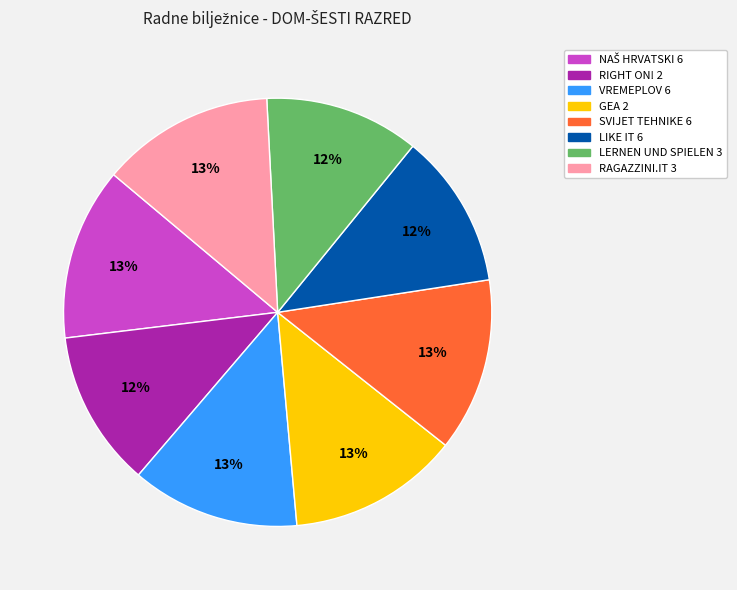

To the nearest percent, what is the difference between the largest and smallest slice percentages?

1%